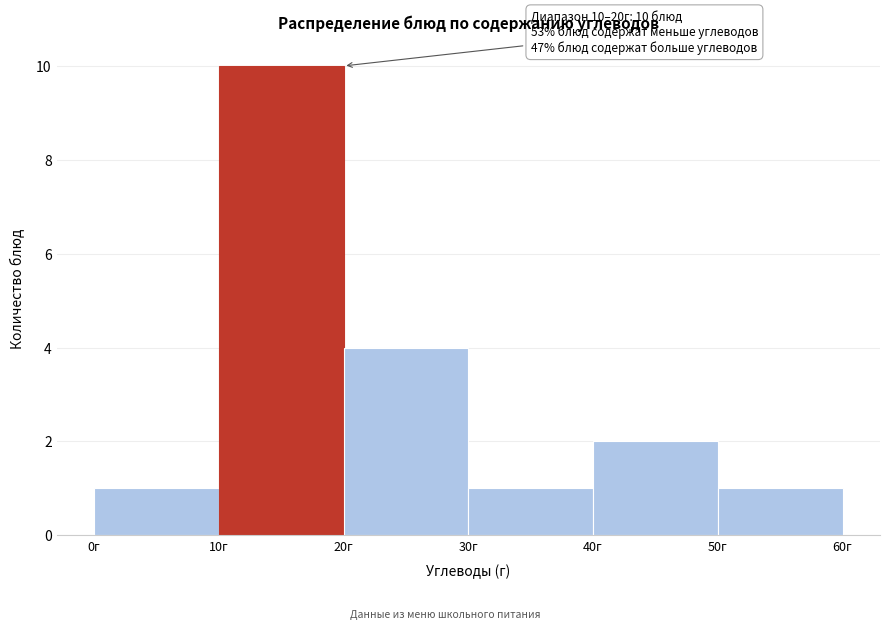

Which range on the x-axis has the tallest bar?

10 to 20